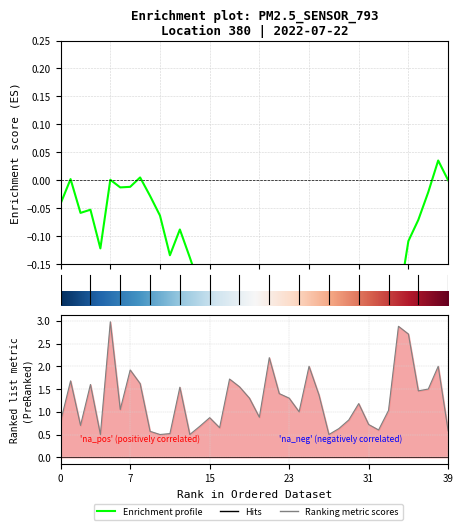

How many interior local valleys does the P2 series have?

5